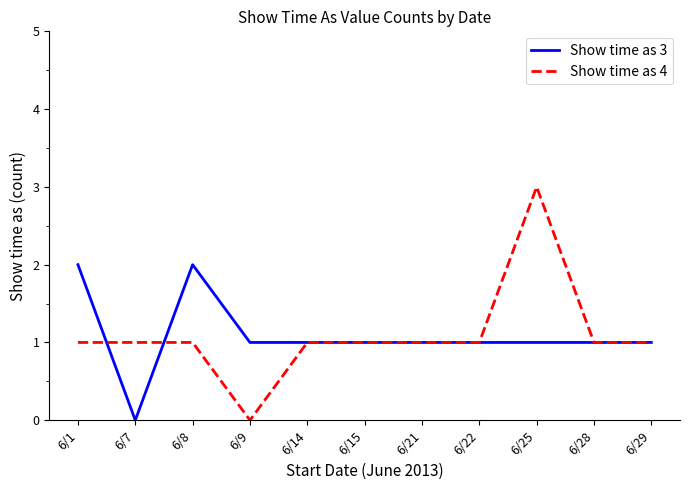

How many positive values does the Show time as 4 series have?

10